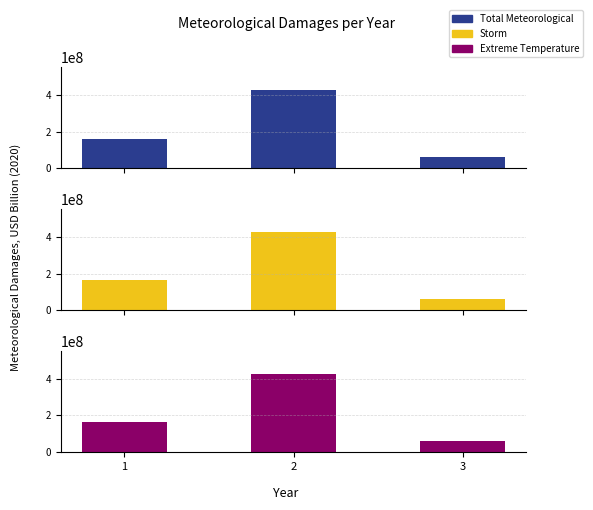

List the labels in order of Extreme Temperature value, largest first.

2, 1, 3